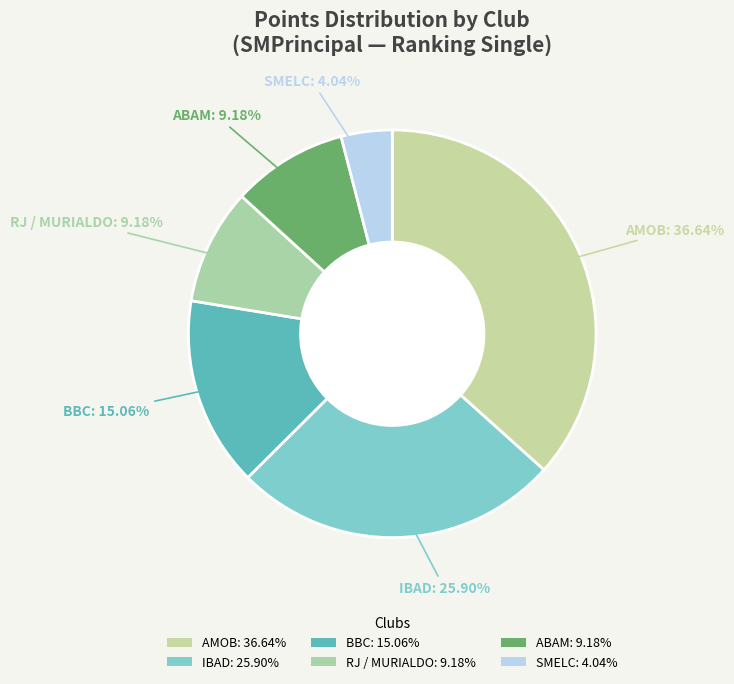

How many segments does this pie chart have?

6